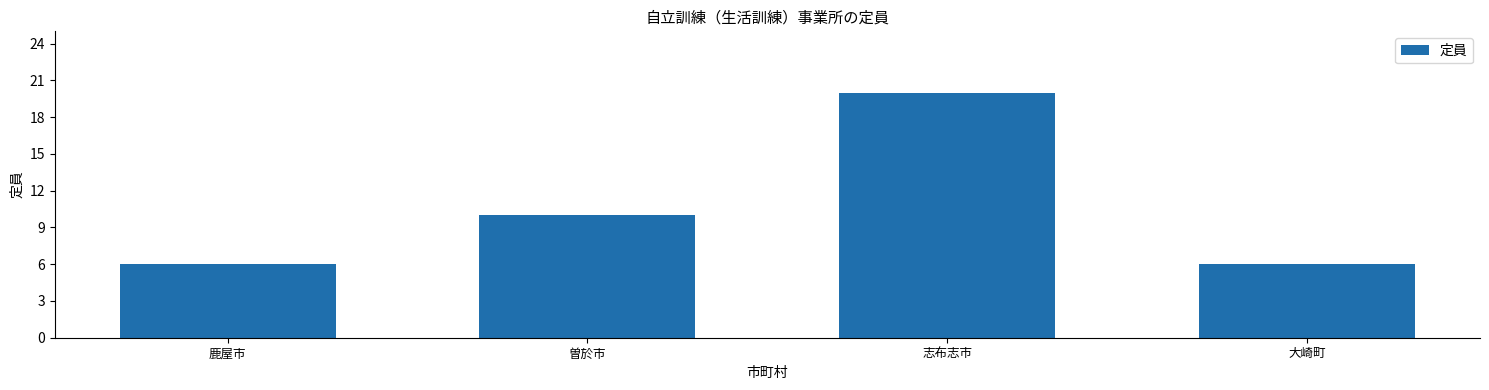

How many values are below 10?

2